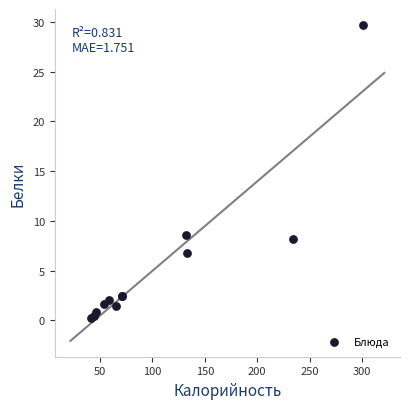

What Y value in the scatter plot is closest to 14?

8.6